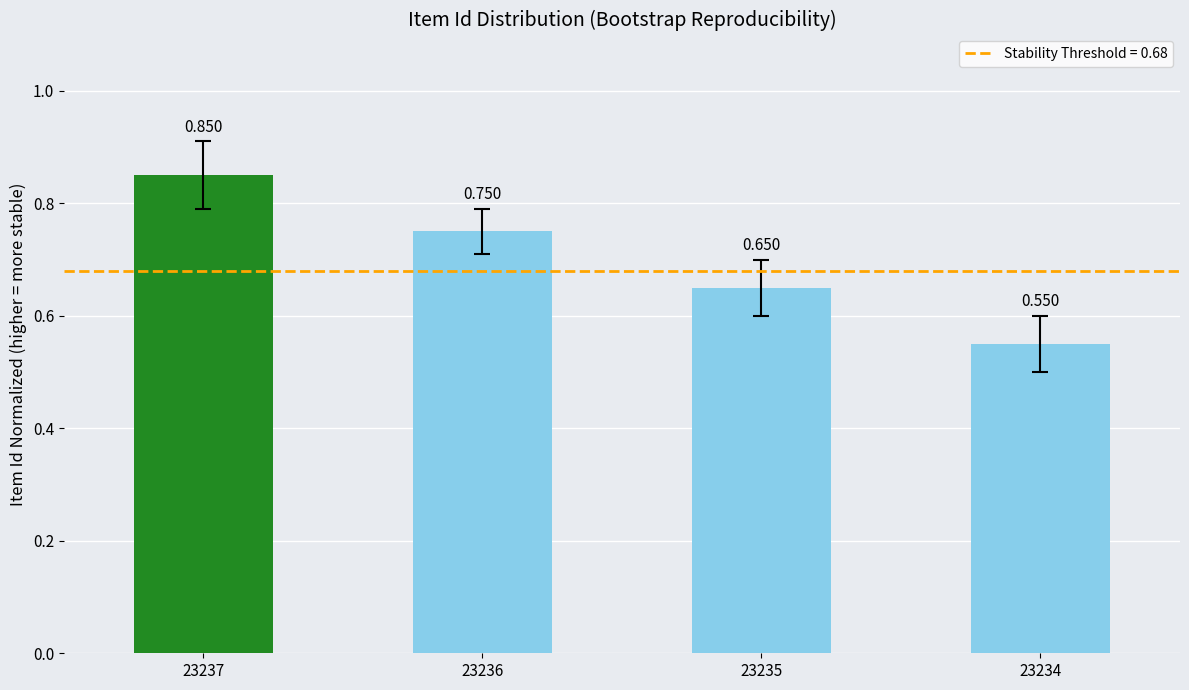

The value at 23237 is 1.3. True or false?

False